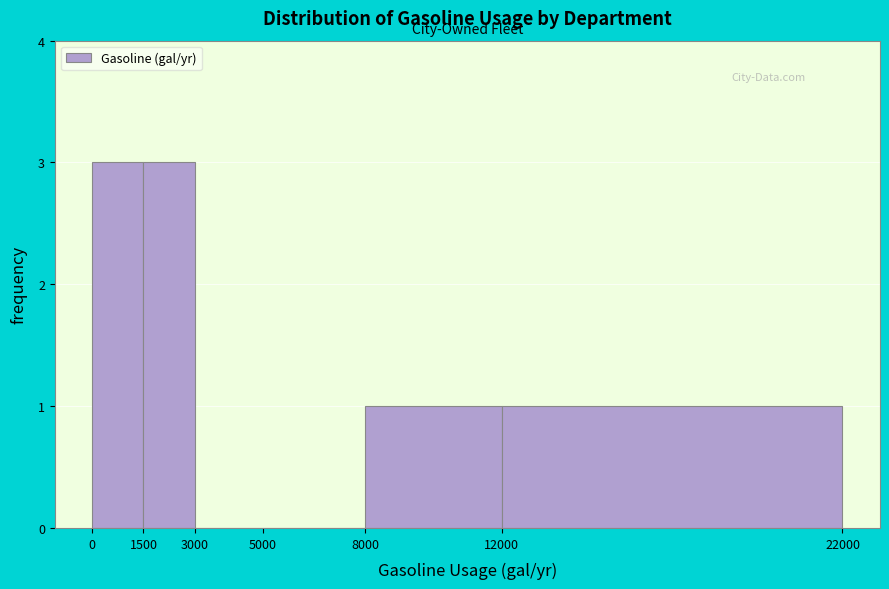

Reading left to right, list every bar in this chart as the range it spans on the x-axis followed by its height. The values are not printed on the chart, so give them approximately, as read against the axis.

0 to 1500: 3
1500 to 3000: 3
3000 to 5000: 0
5000 to 8000: 0
8000 to 12000: 1
12000 to 22000: 1